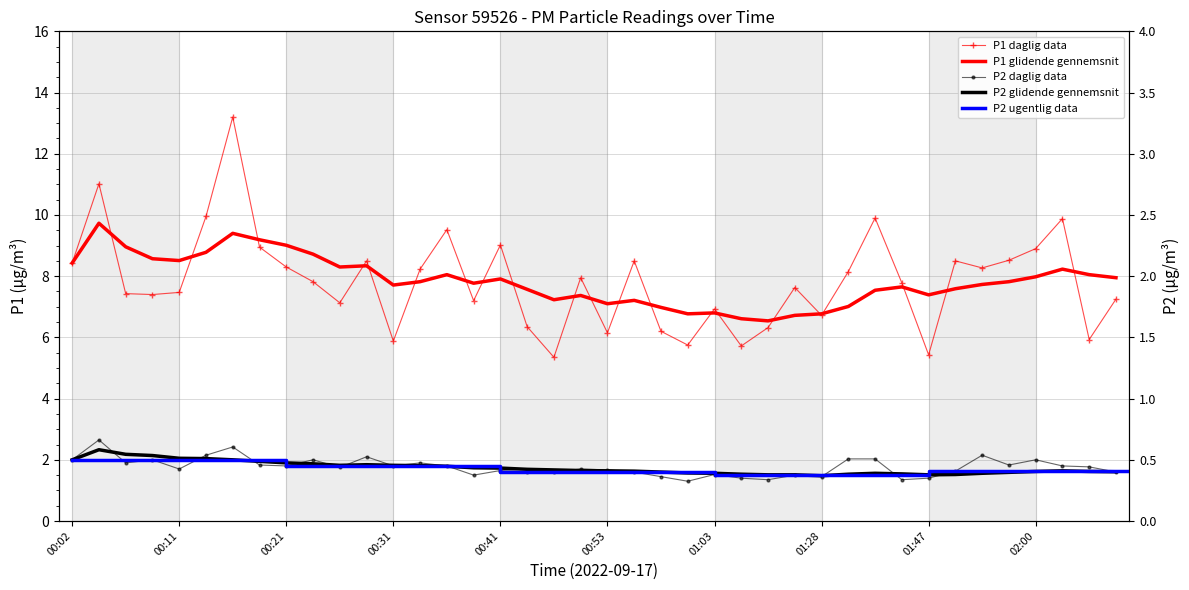

At which label does P1_7avg reach its minimum?

01:11